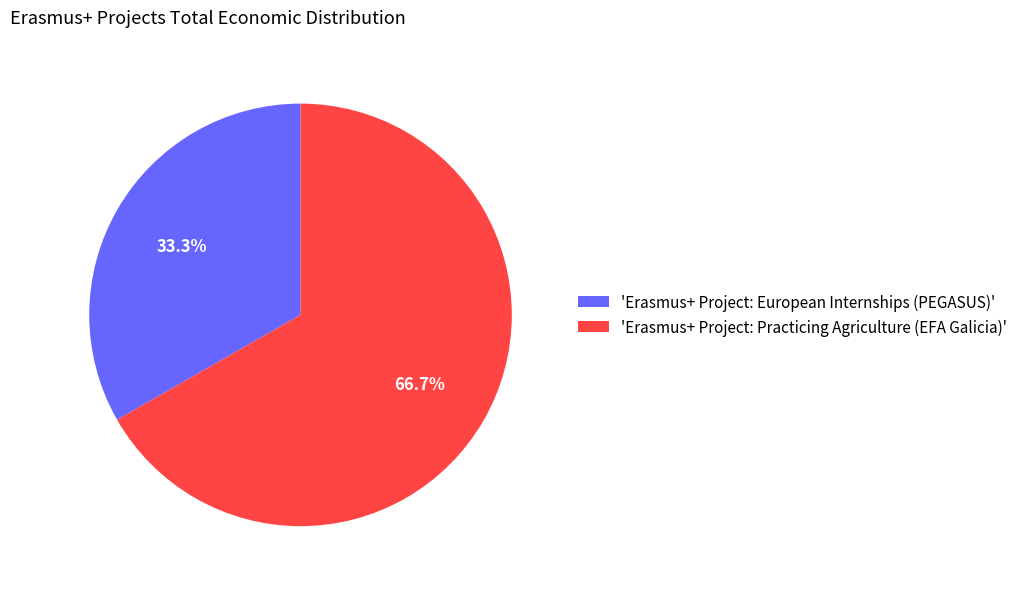

Which category accounts for the majority?

'Erasmus+ Project: Practicing Agriculture (EFA Galicia)'